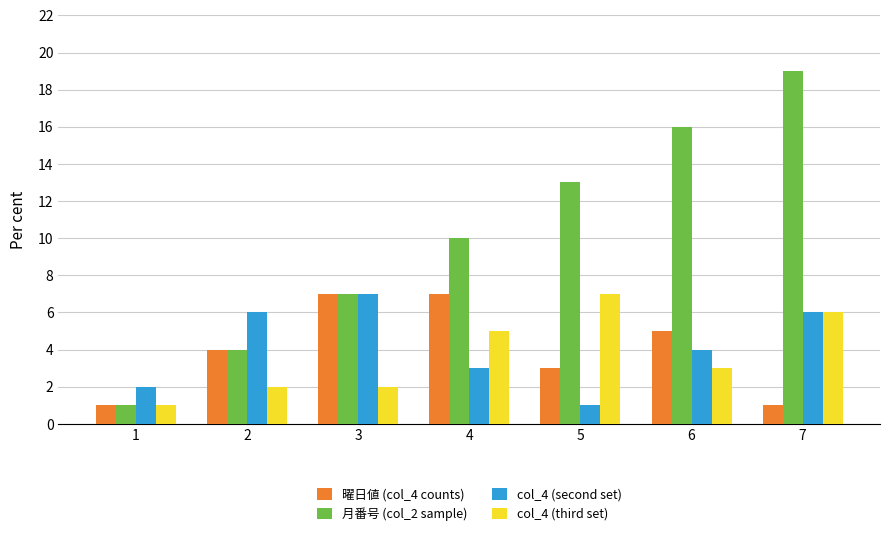

Is it true that col_4 (second set) equals 3 at 4?

True